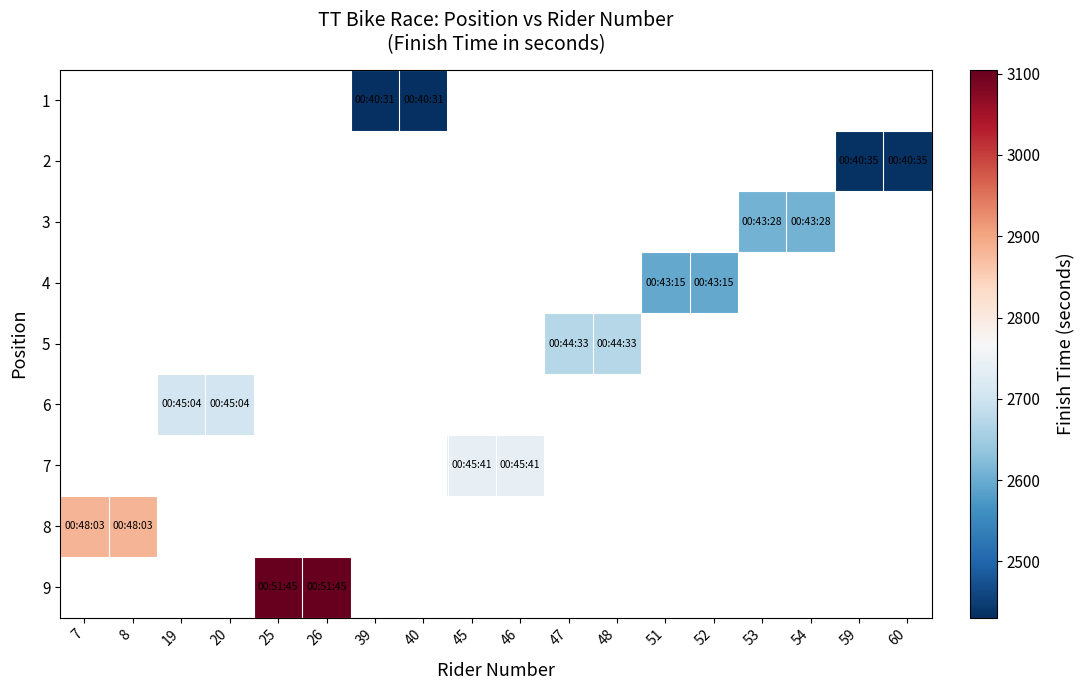

Which category has the lowest value across all series?

39